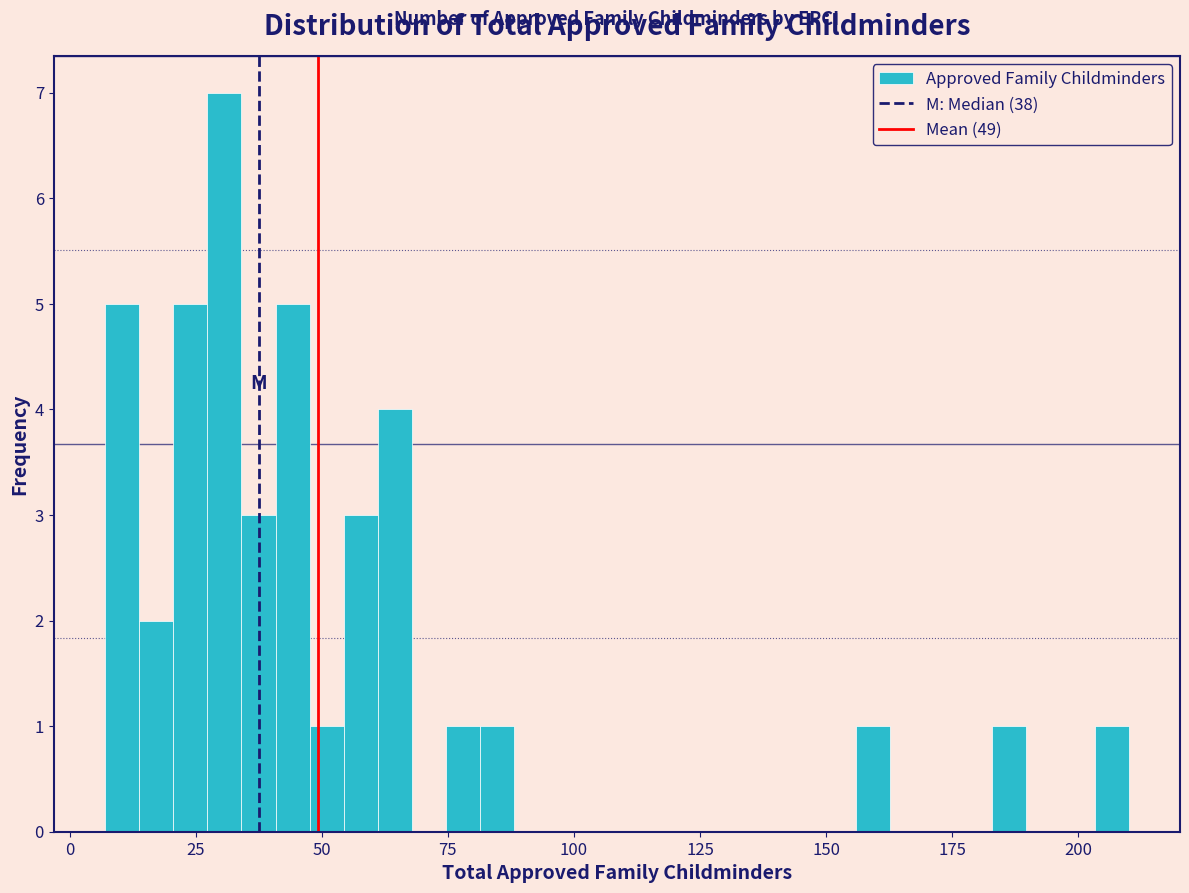

Around what value on the x-axis is the tallest bar? Give the approximate position of its centre, as read against the axis.

30